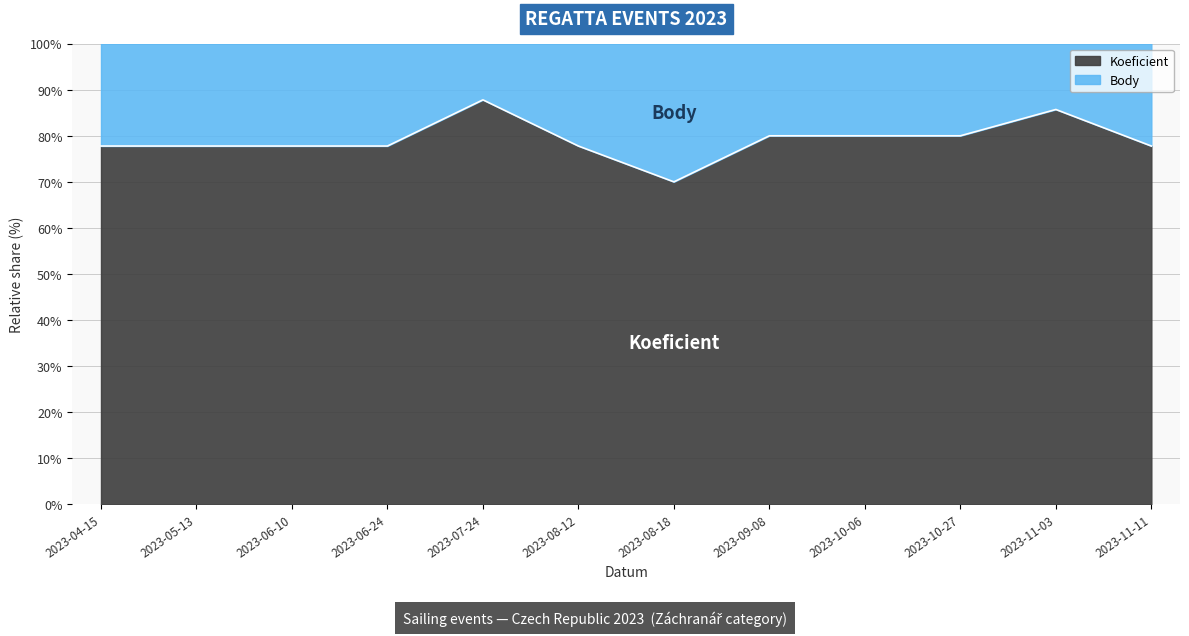

What is the total value across all series at 2023-08-18?

100.0